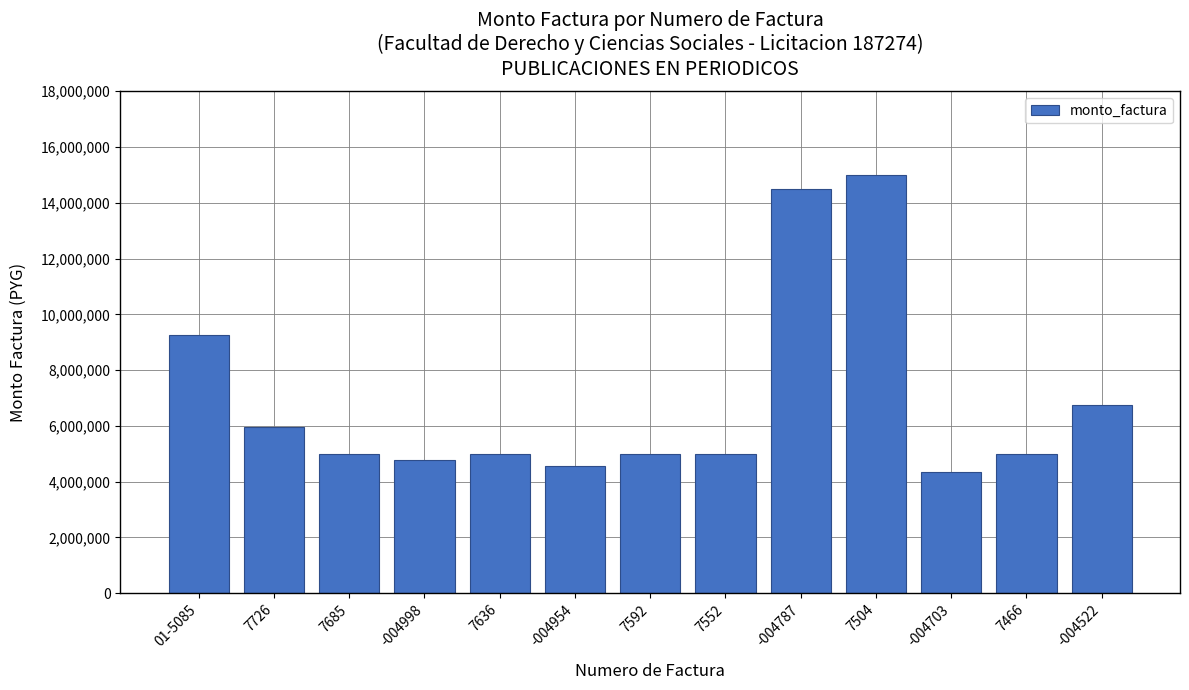

Does the chart contain stacked bars?

No